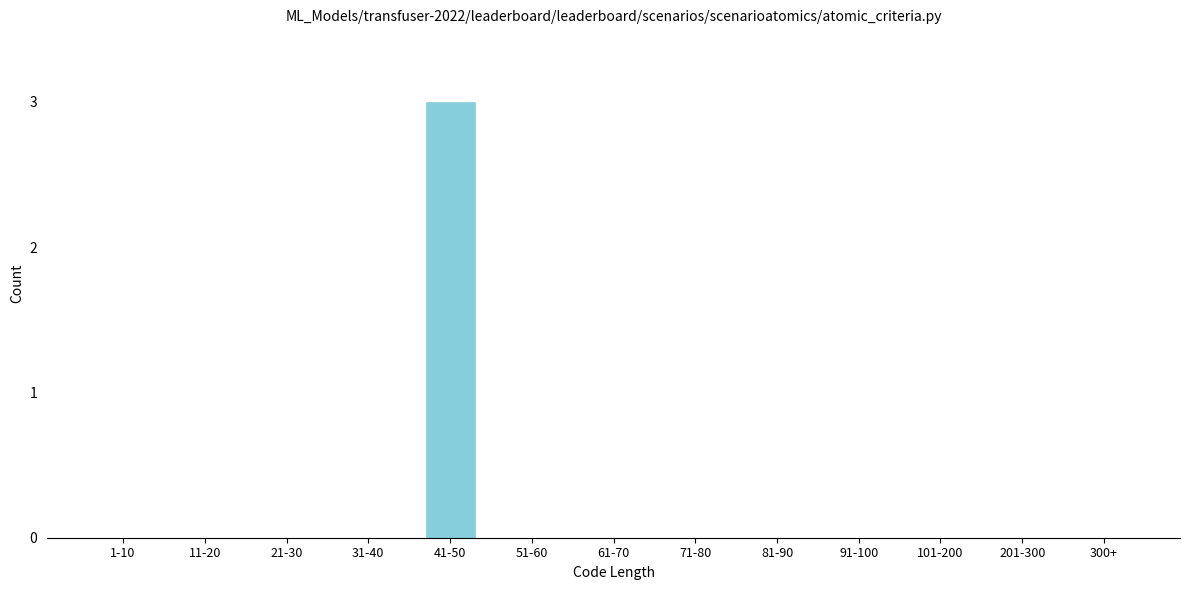

Reading left to right, transcribe all the data shown in this chart.

1-10=0	11-20=0	21-30=0	31-40=0	41-50=3	51-60=0	61-70=0	71-80=0	81-90=0	91-100=0	101-200=0	201-300=0	300+=0